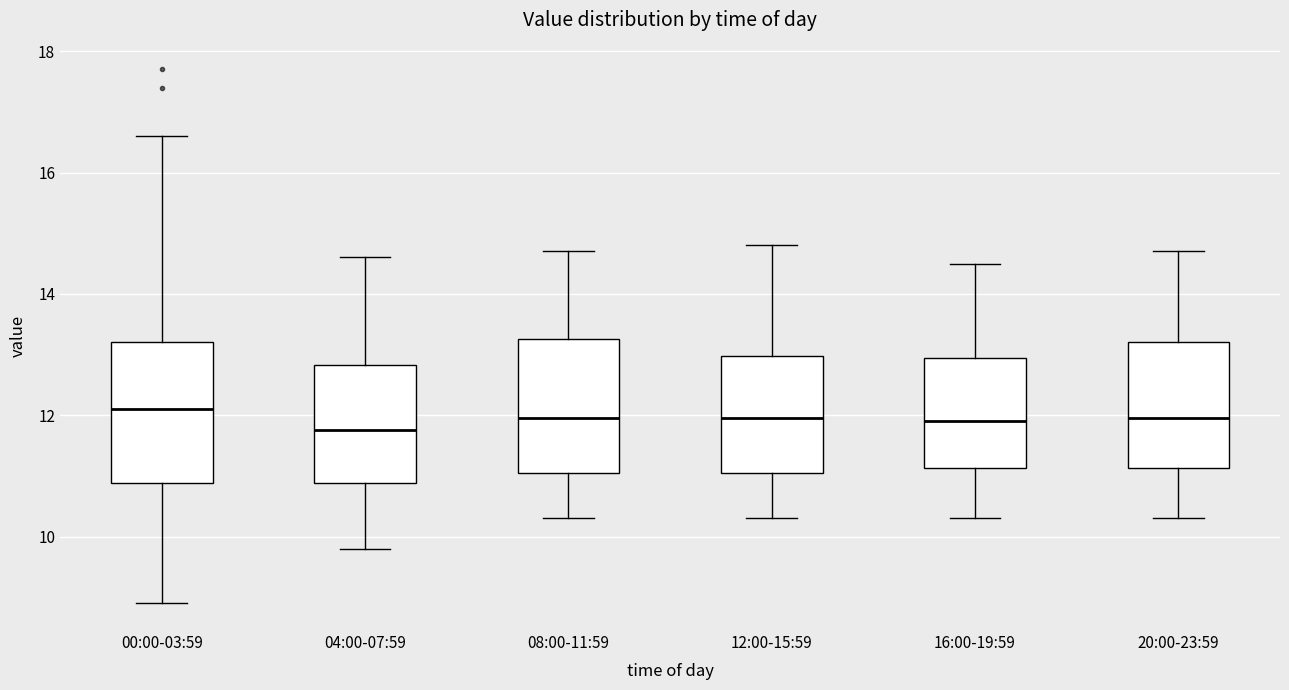

Where does the lower whisker of the box for 16:00-19:59 end on the y-axis? The values are not printed on the chart, so give them approximately, as read against the axis.

10.4